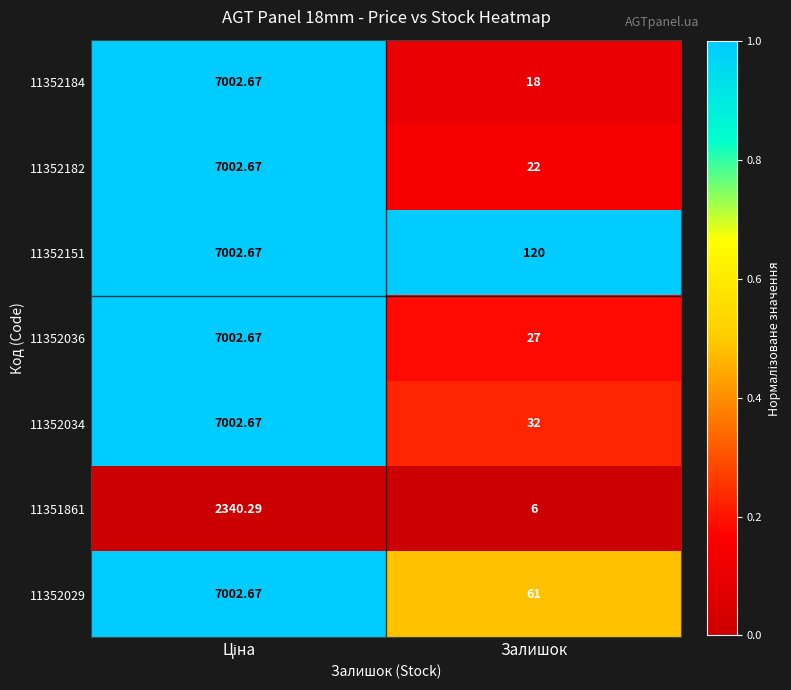

At which label does 11352151 reach its minimum?

Залишок